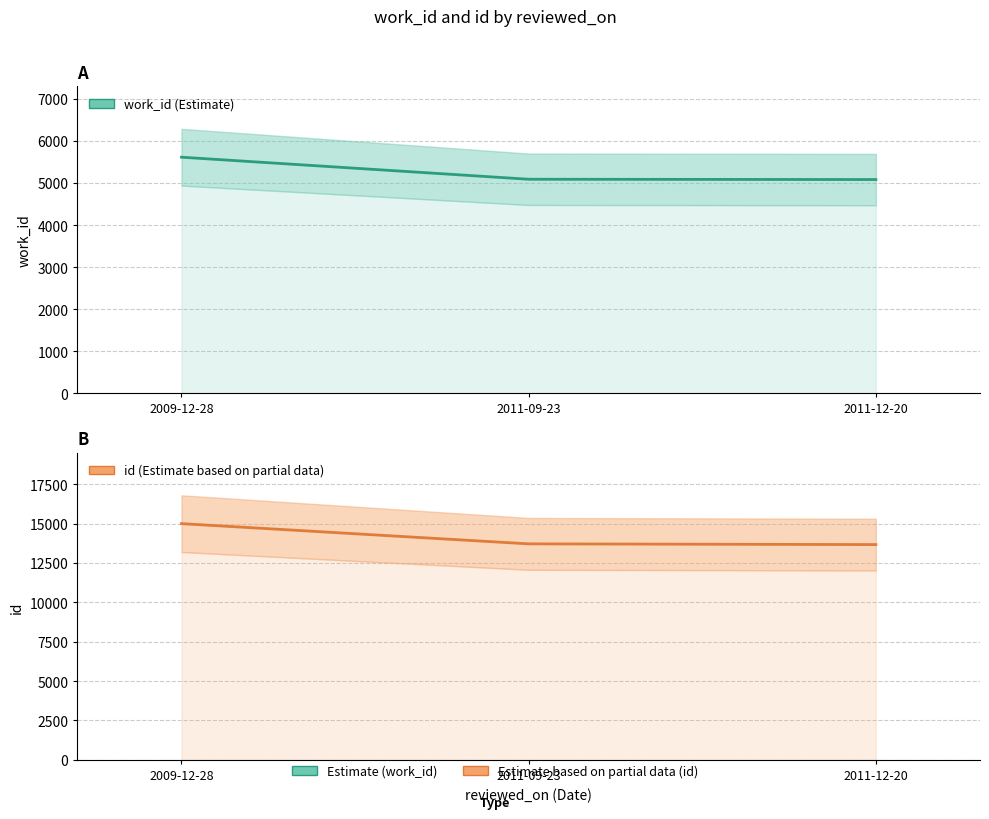

What is the difference between the highest and lowest values at 2011-09-23?

8627